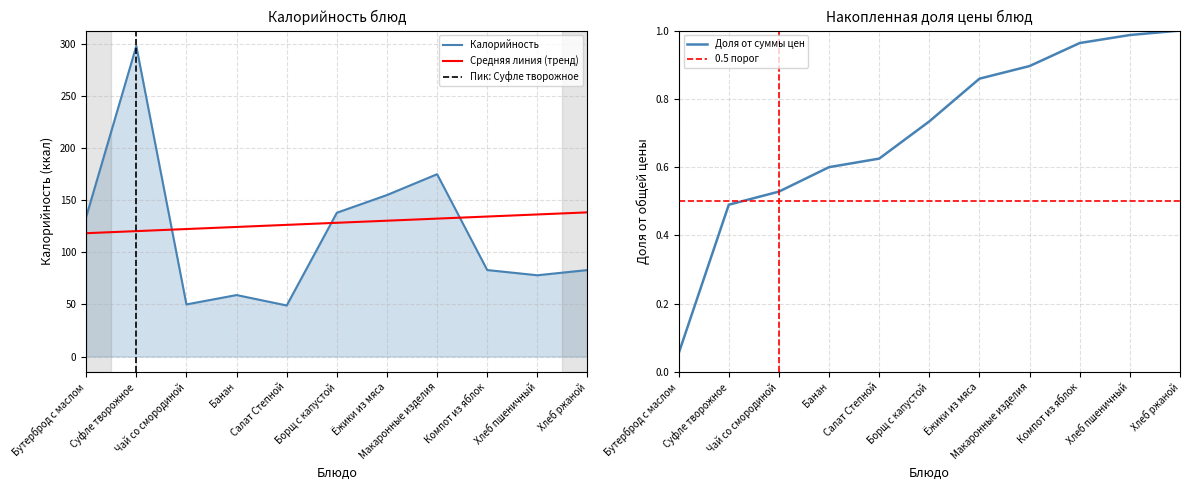

True or false: the data shows 83 at Хлеб ржаной.

True